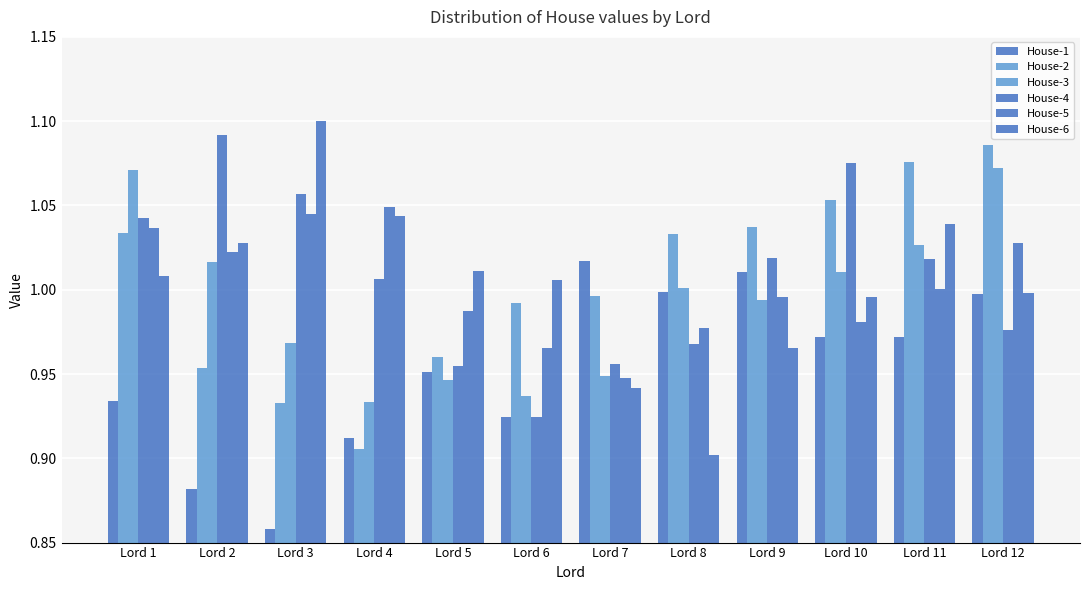

How many groups of bars are there?

12